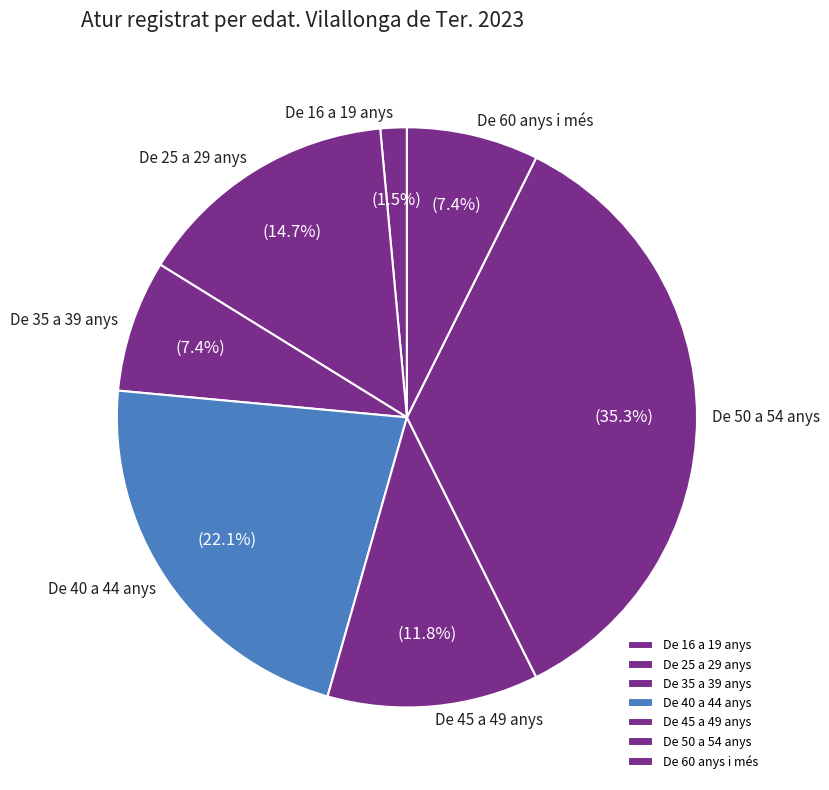

What percentage do De 25 a 29 anys and De 60 anys i més together represent?

22.1%